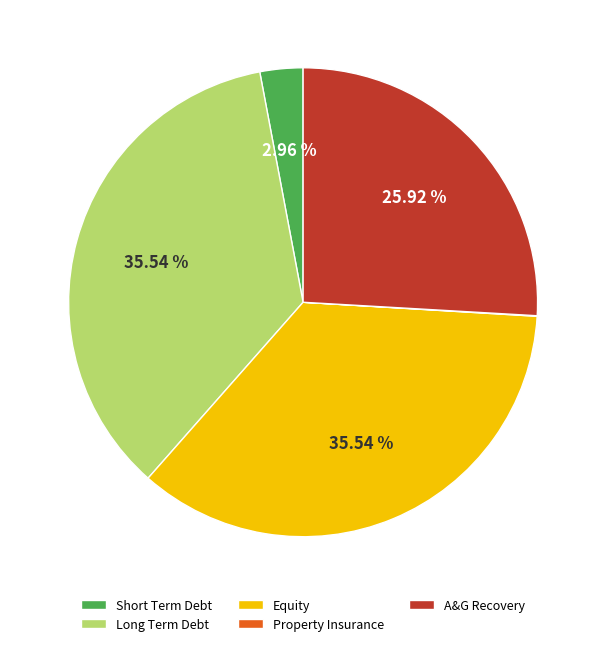

Does any single category account for the majority?

No